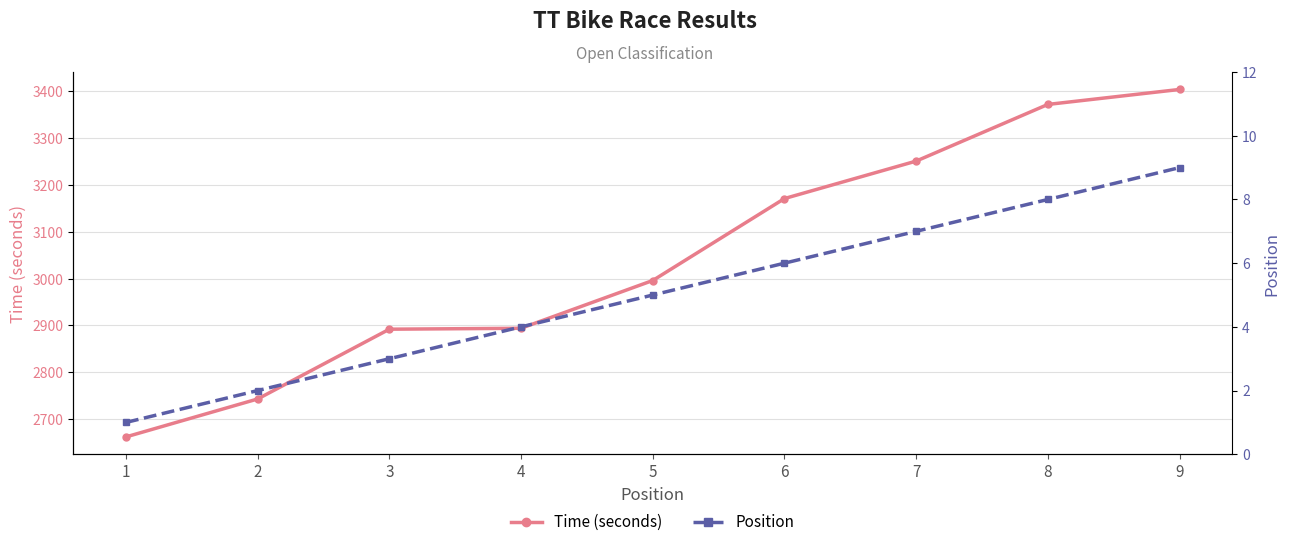

Where does the Time (seconds) series first go above 2996?

6